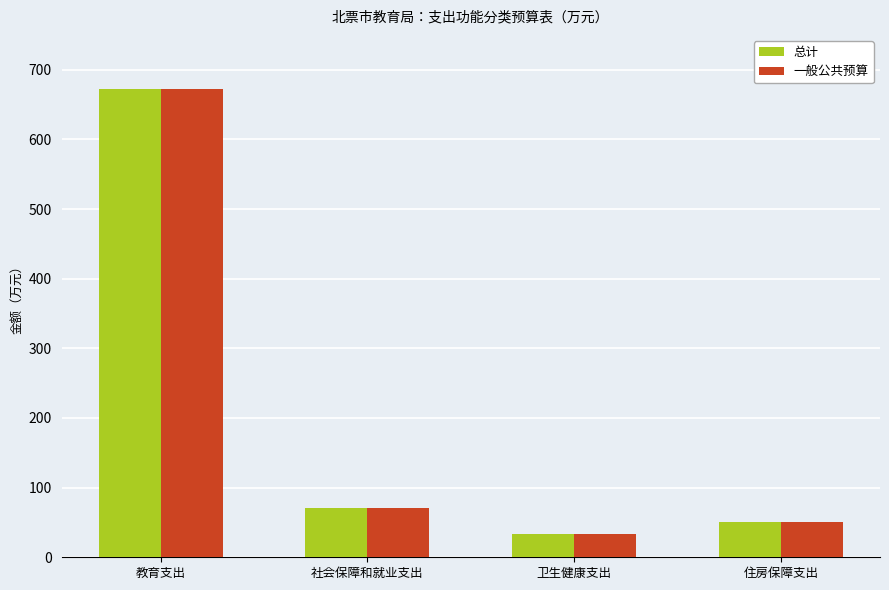

What is the total value across all series at 社会保障和就业支出?

142.1